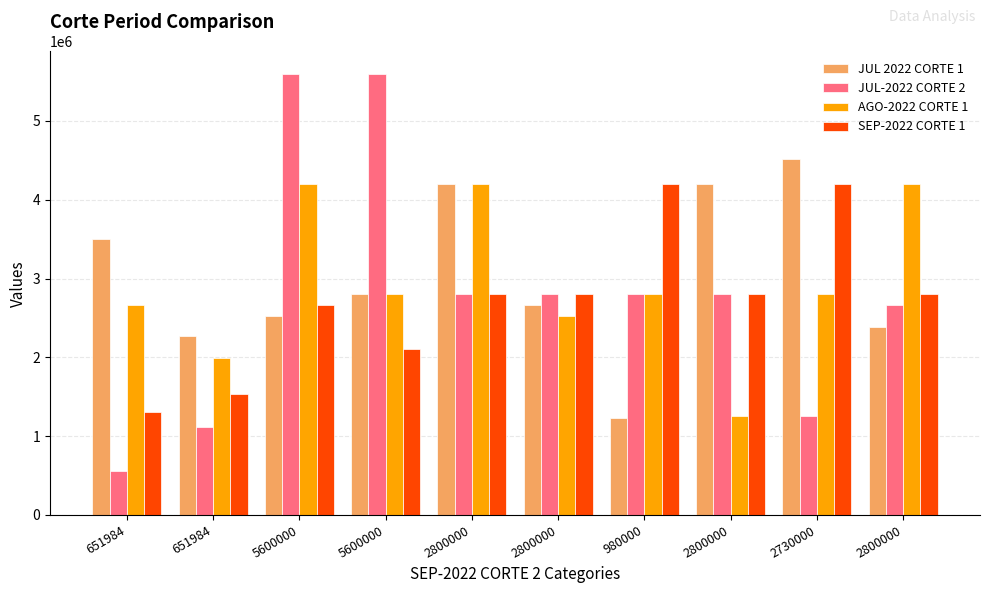

At how many categories does at least one series exceed 4458914?

3